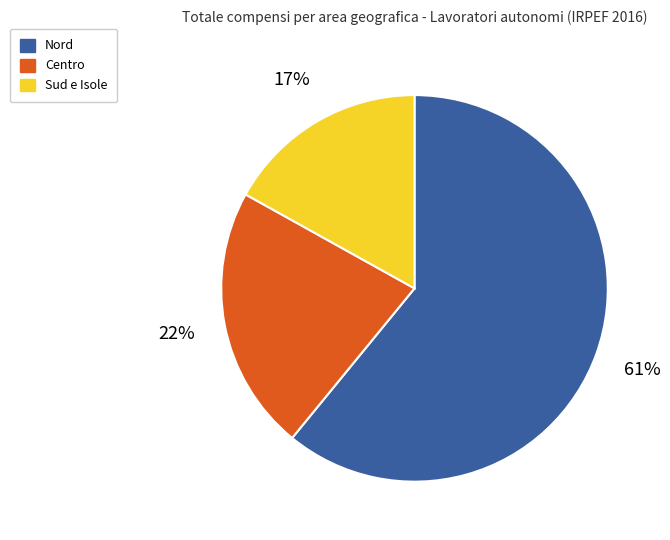

Does any single category account for the majority?

Yes